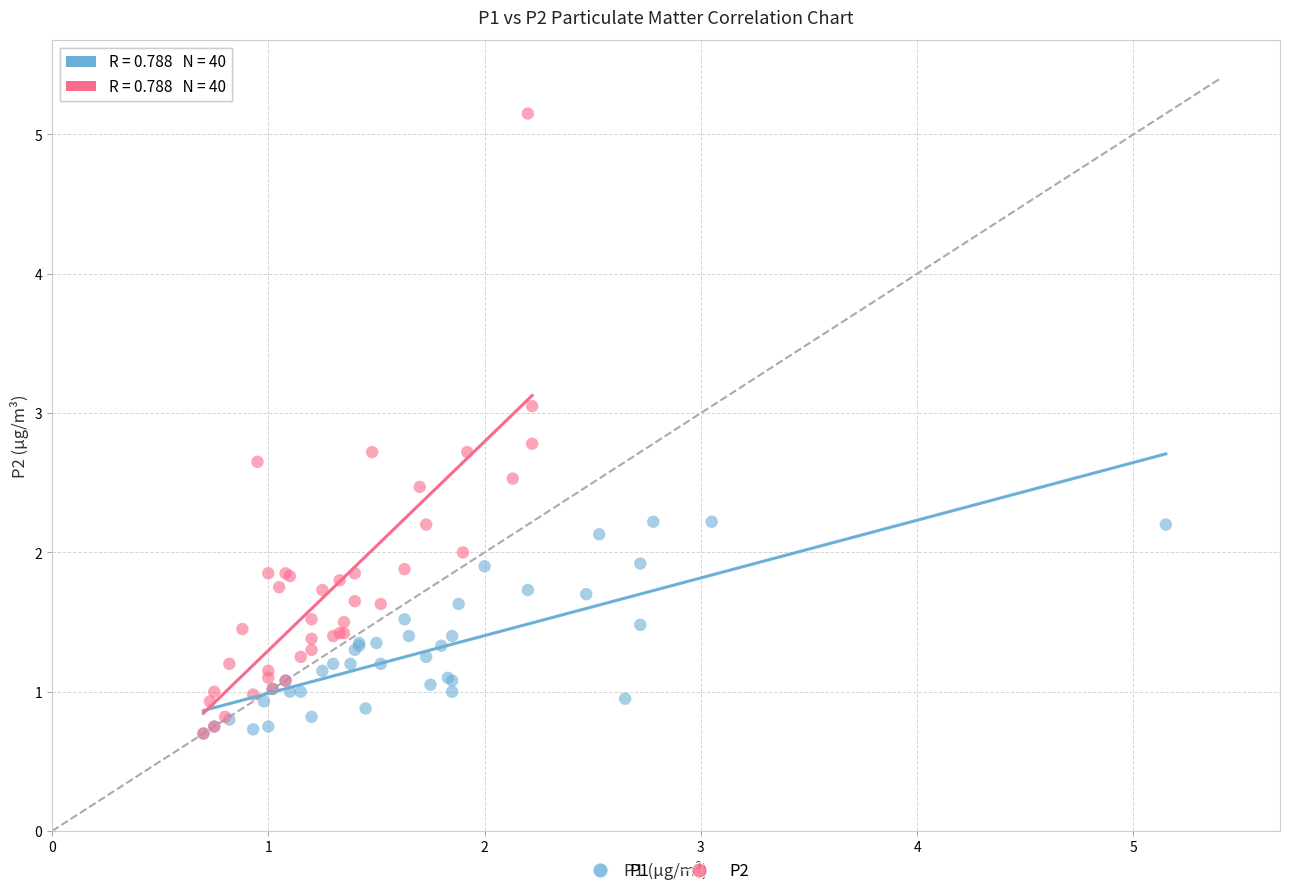

Which series has the largest Y range (max minus min)?

P2